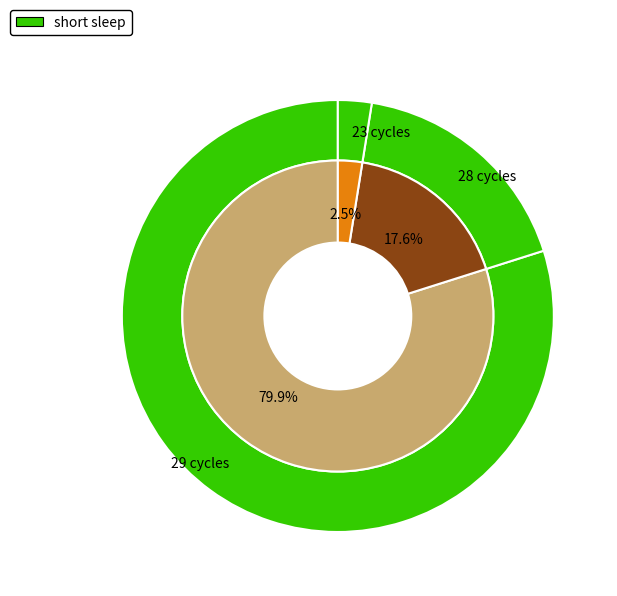

True or false: Min_cycle_23 accounts for 41% of the total.

False